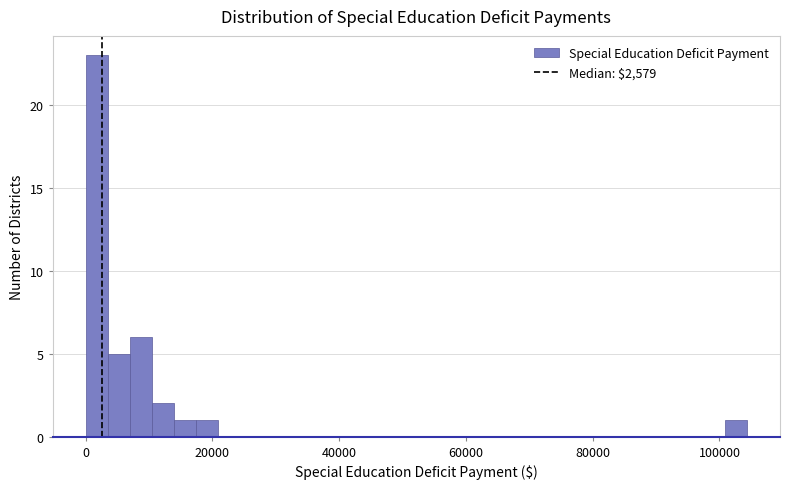

Around what value on the x-axis is the tallest bar? Give the approximate position of its centre, as read against the axis.

2000